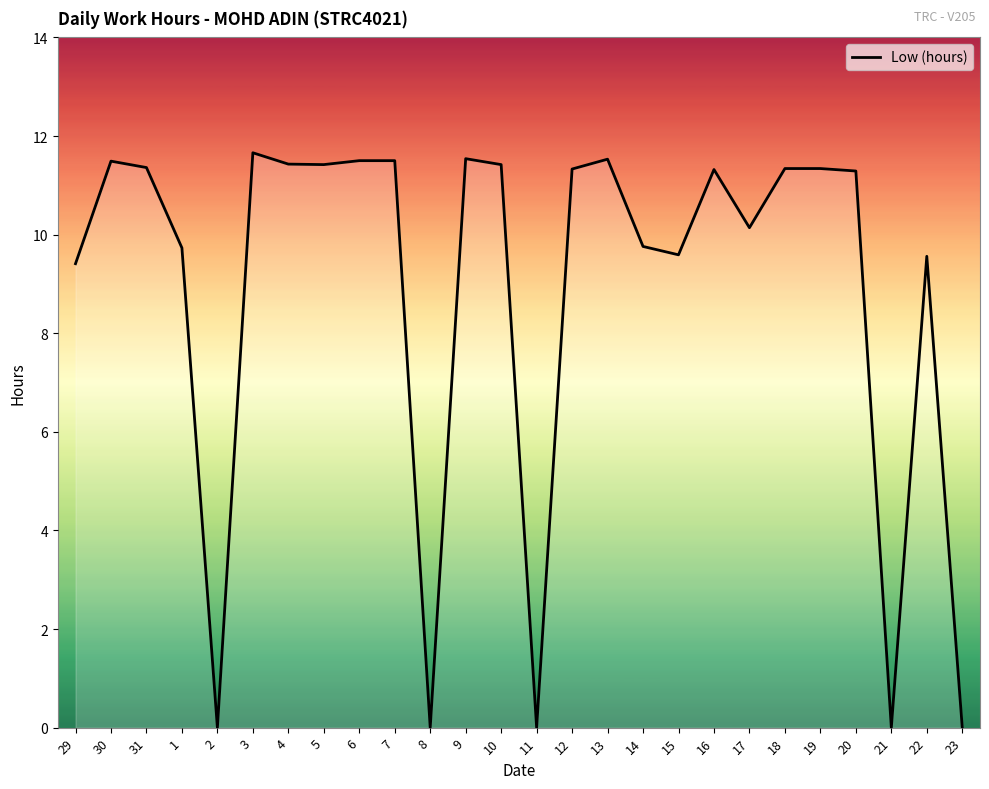

How many lines are shown in the chart?

1